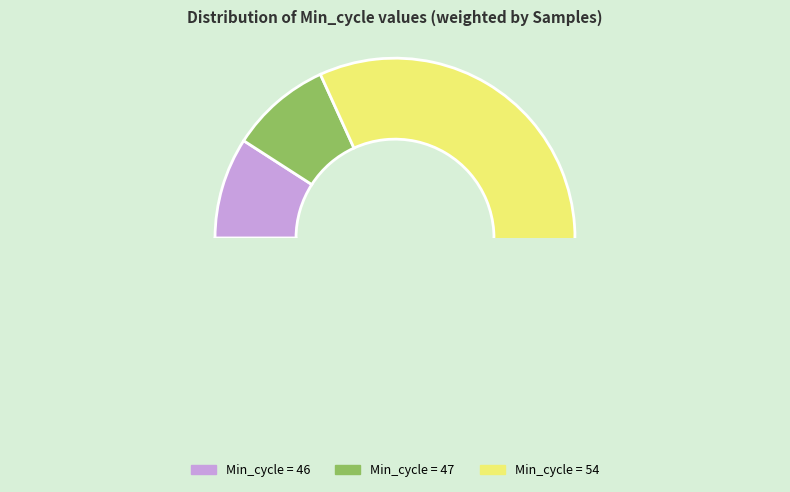

What is the largest slice in the pie chart?

54